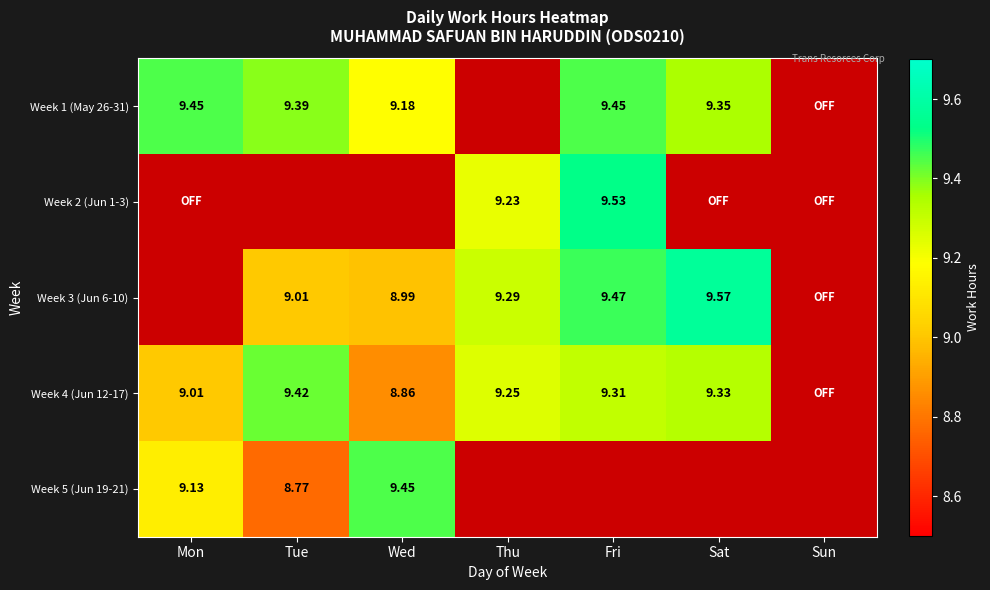

Which has a higher value, Mon or Sat?

Mon